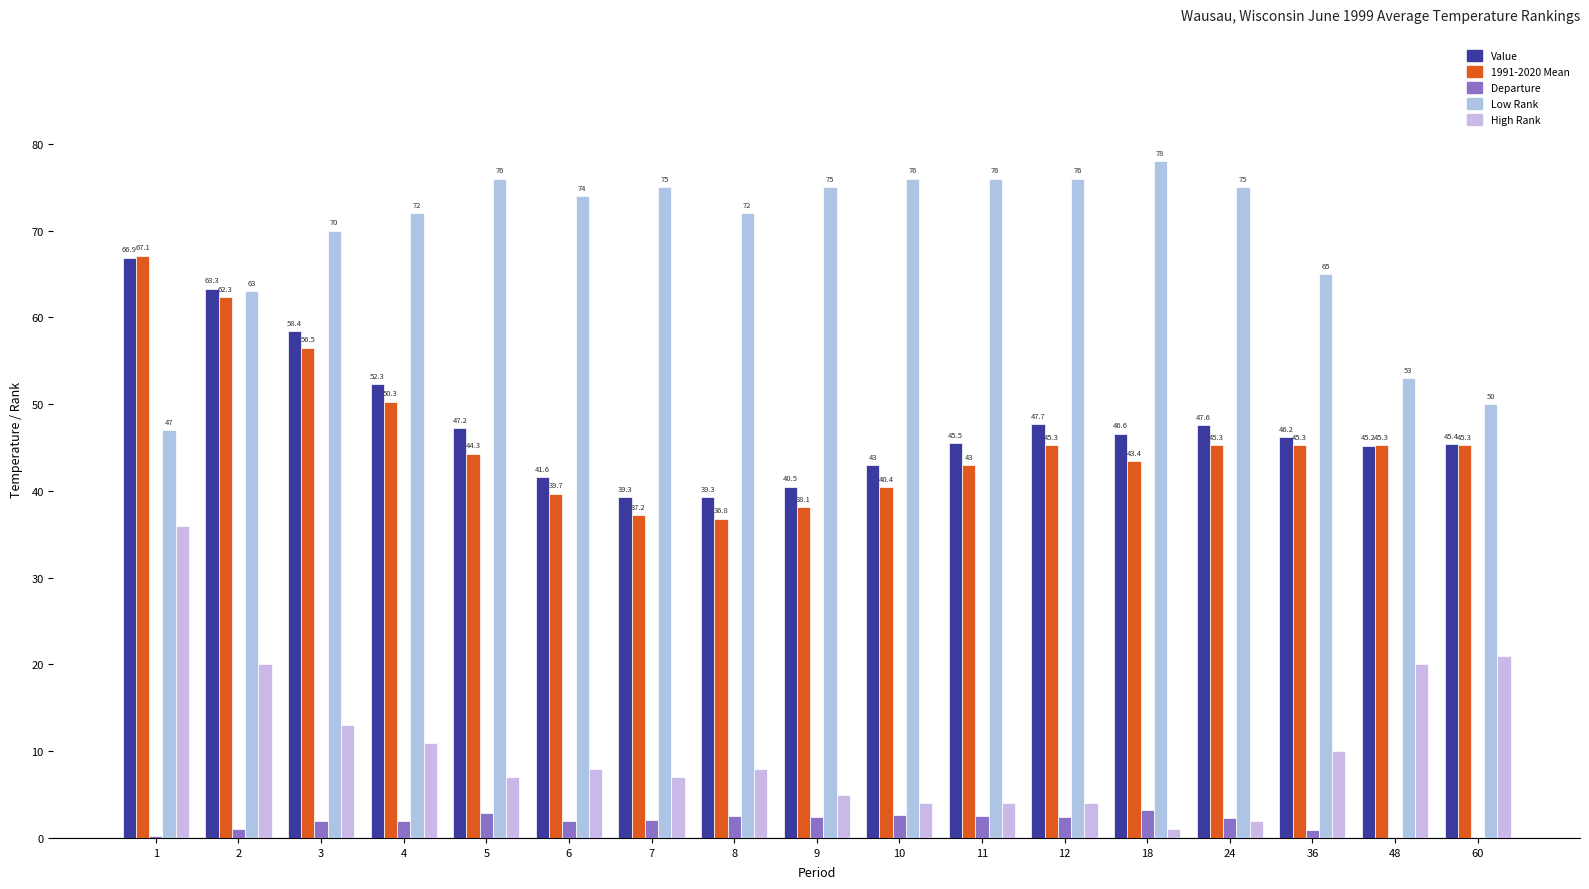

What is the smallest value displayed?

0.1